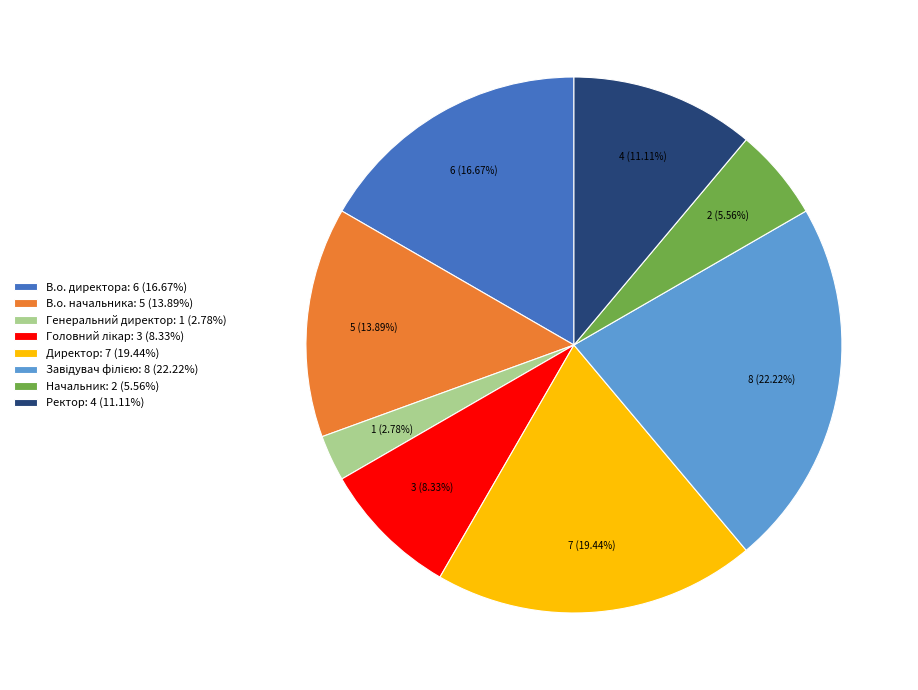

What is the ratio of the value at Директор: 7 (19.44%) to the value at Генеральний директор: 1 (2.78%)?

7.0